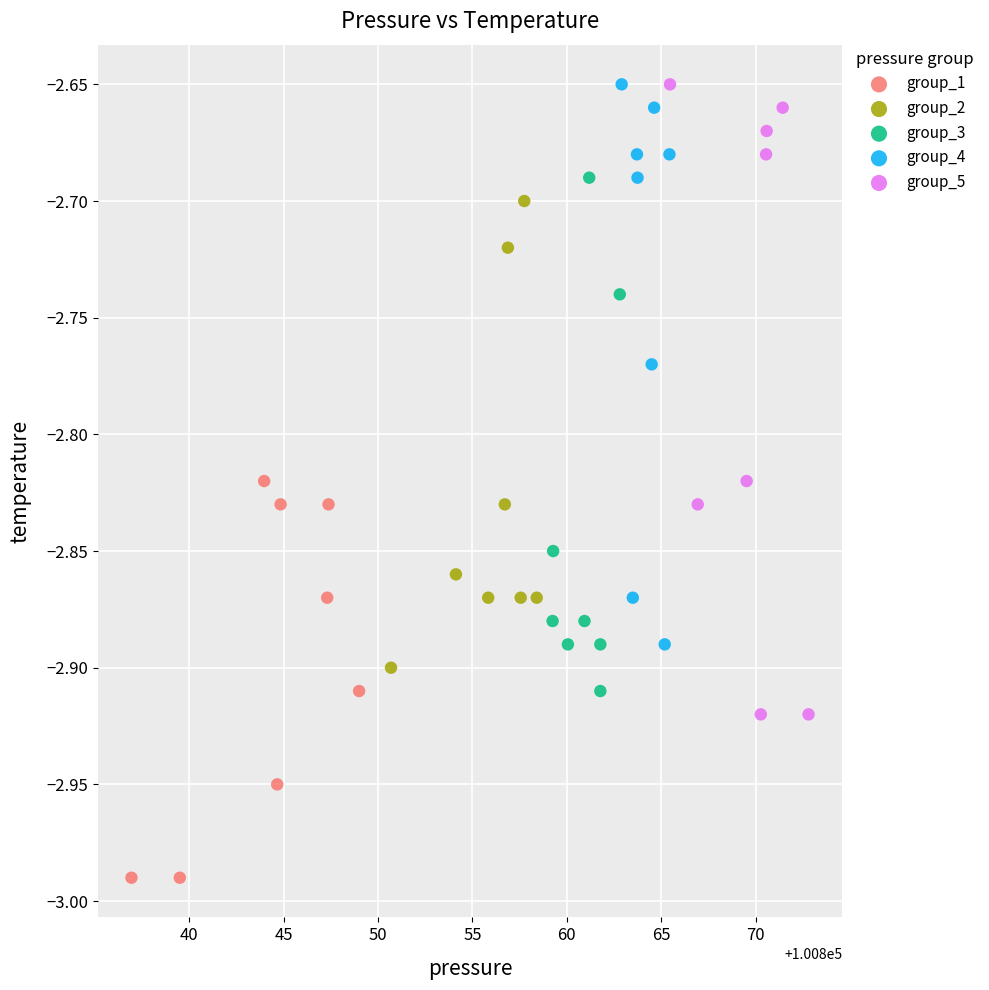

What are all the series names shown in the legend?

group_1, group_2, group_3, group_4, group_5